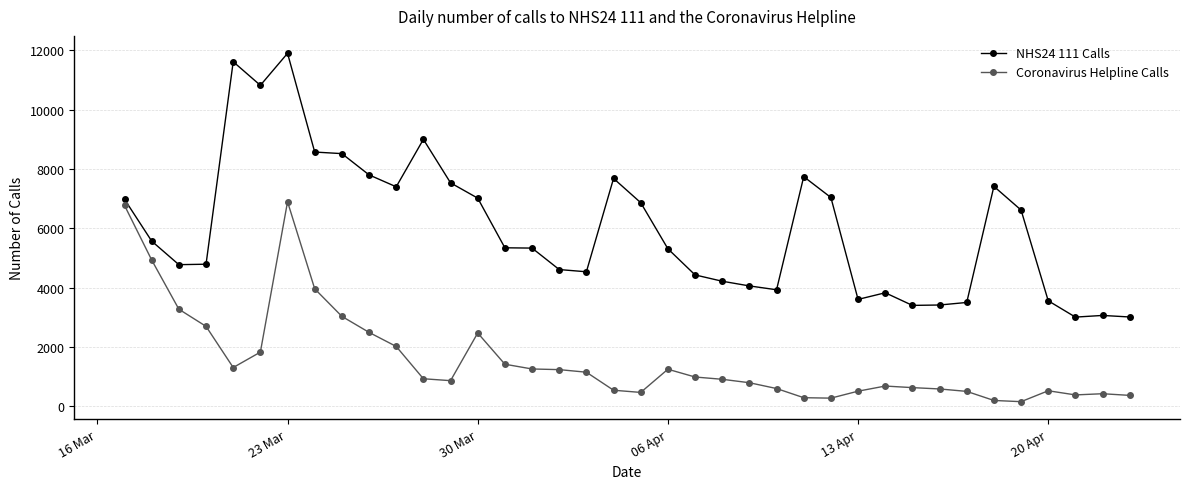

Which series has the widest spread of values?

NHS24 111 Calls